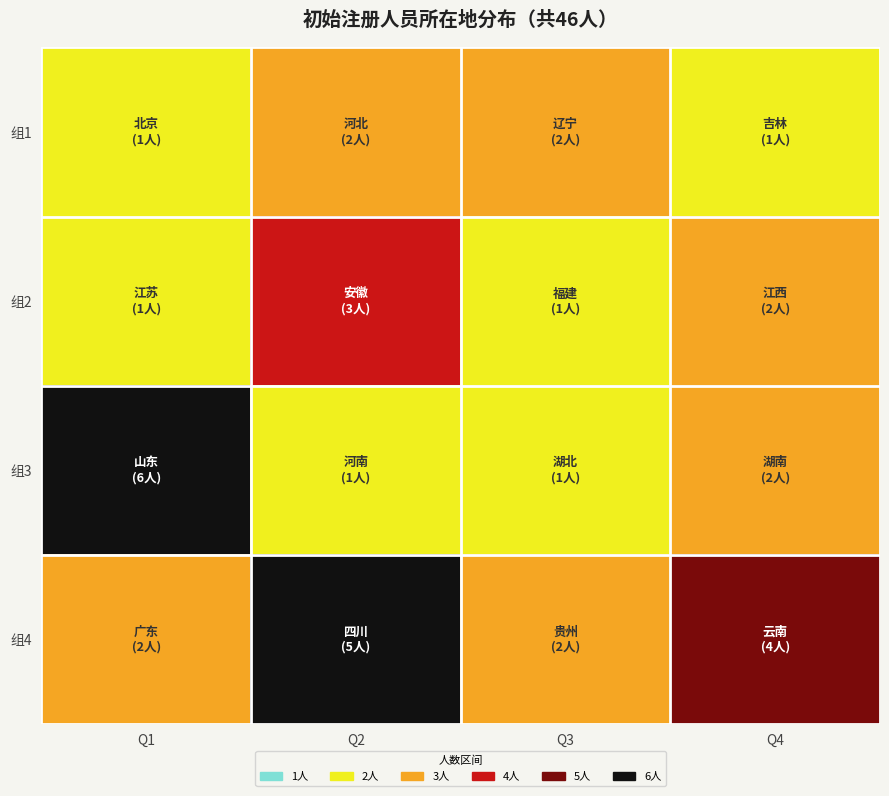

At Q2, list the series in order from largest to smallest.

组4, 组2, 组1, 组3